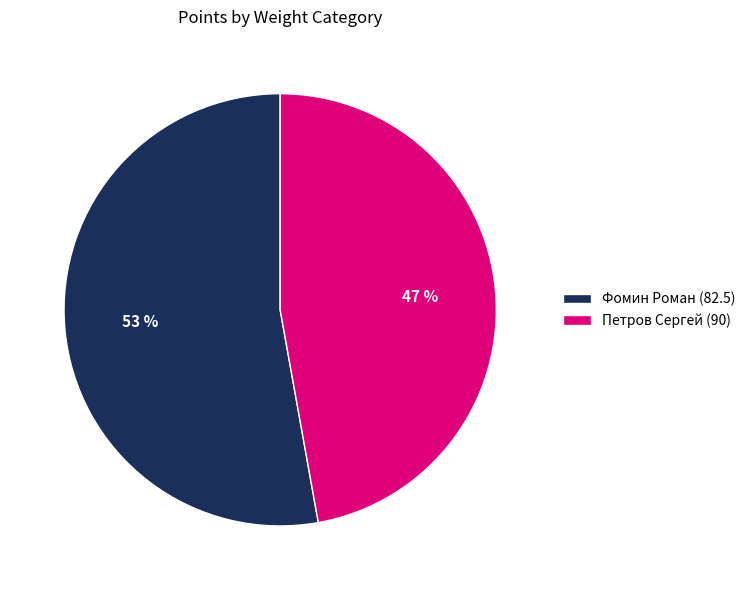

To the nearest percent, what is the difference between the largest and smallest slice percentages?

6%